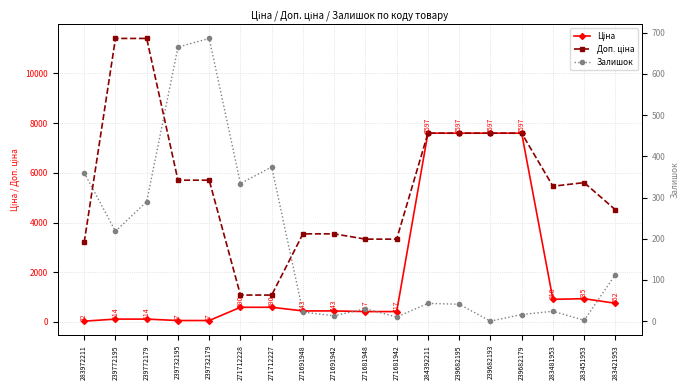

Is this an area chart (filled region under the line)?

No